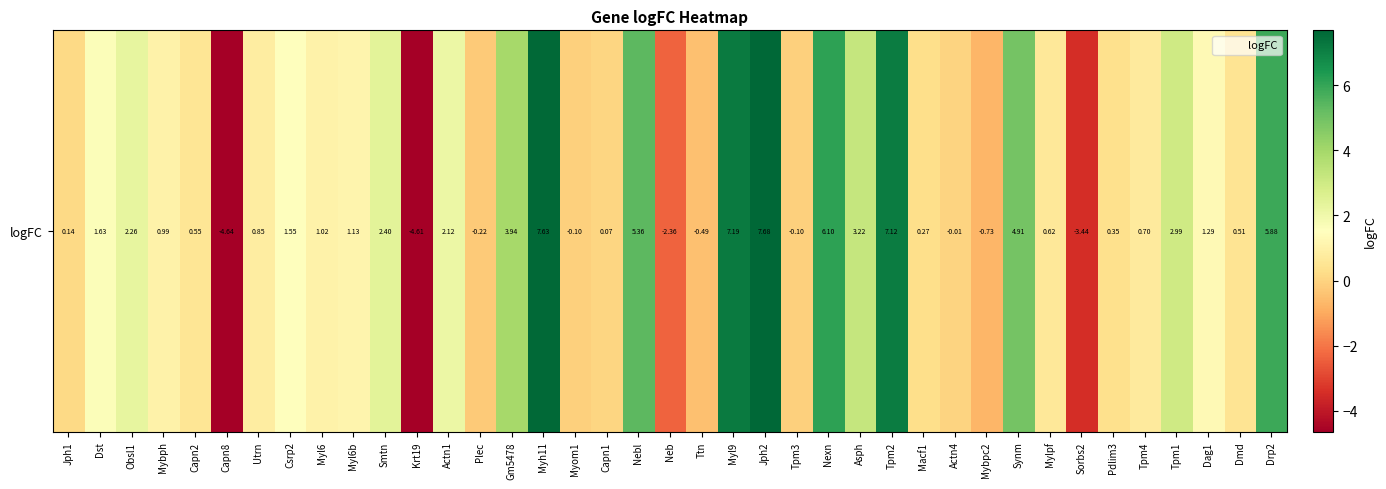

What is the average value?

1.6